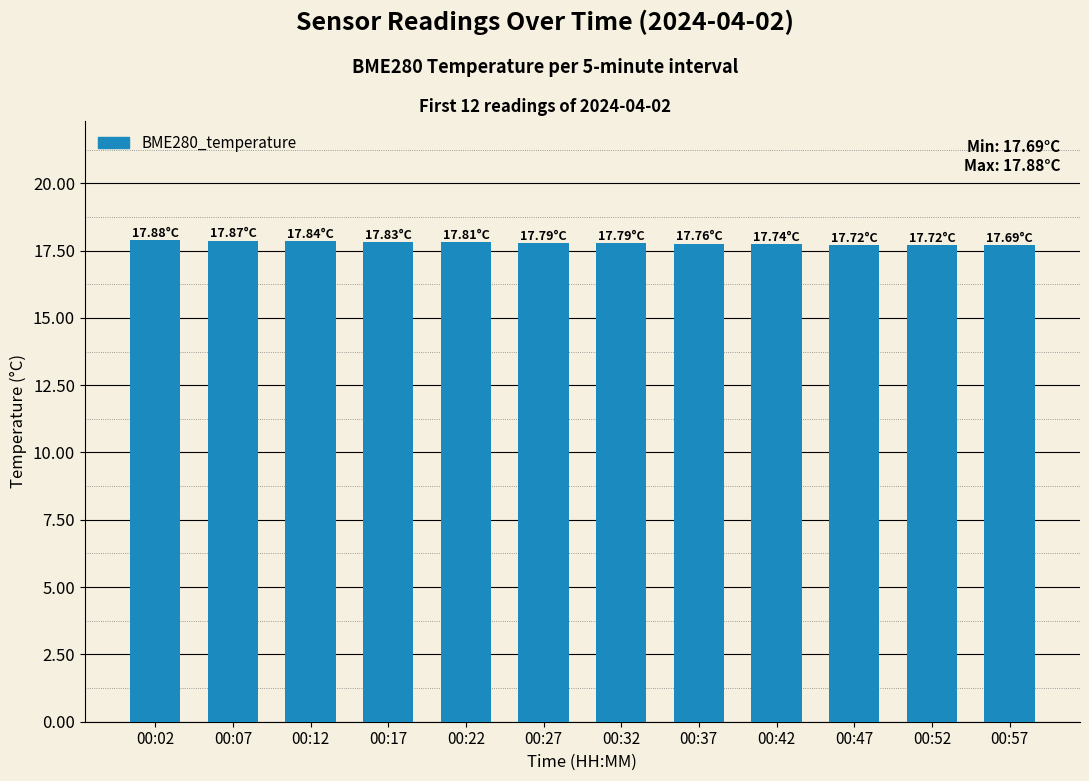

What is the average value?

17.8